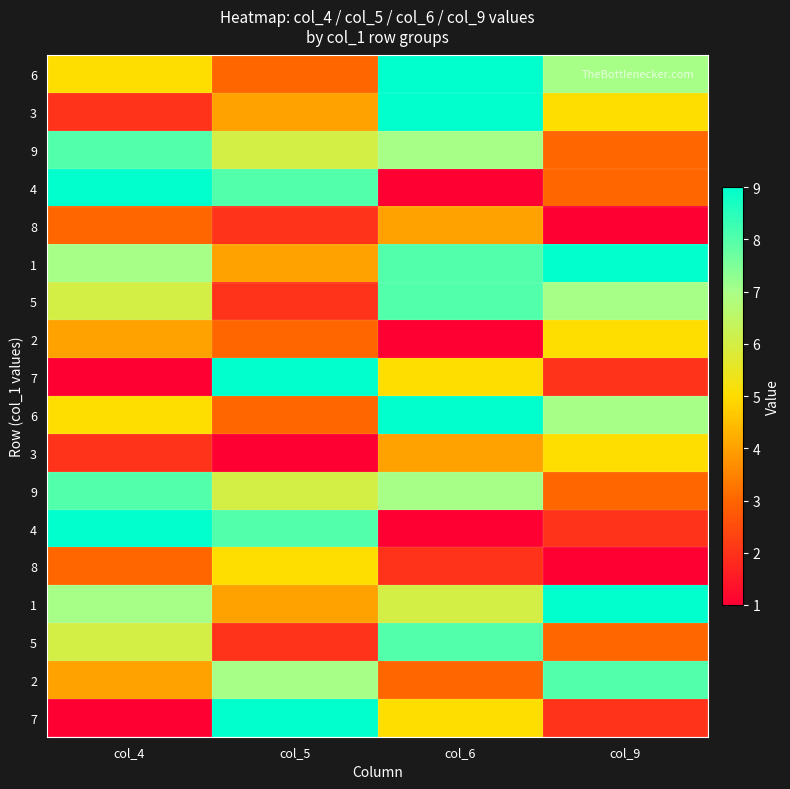

At which category is the sum across all series the highest?

col_6